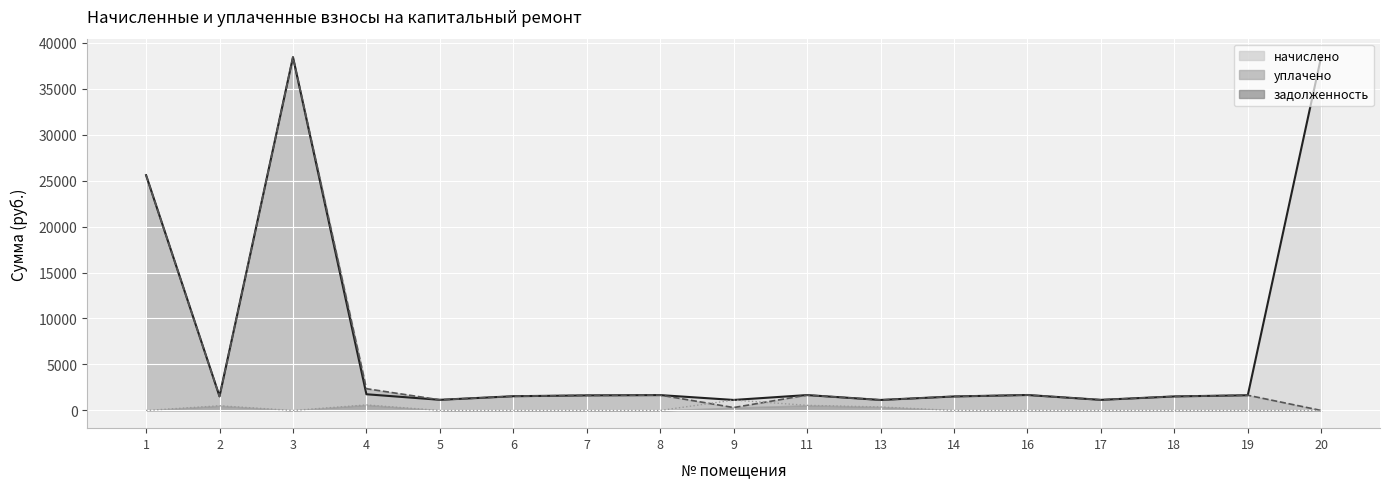

Which series changed the most between 7 and 20?

начислено